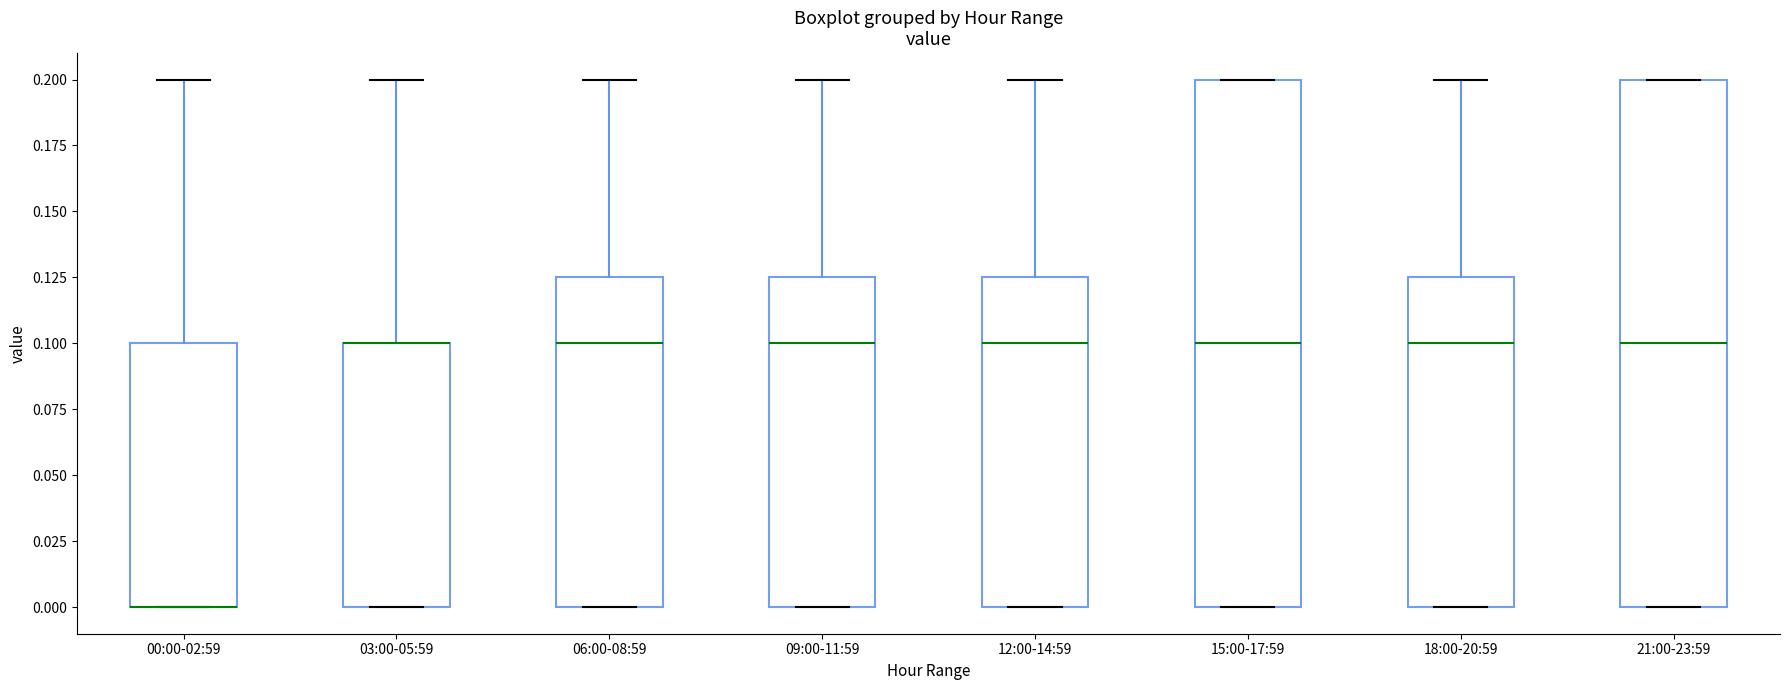

Reading left to right, read every box against the y-axis: the position of its median line, the range the box covers, and the ends of its whiskers. The values are not printed on the chart, so give them approximately, as read against the axis.

00:00-02:59: median 0.000 (drawn on the box's lower edge), box 0.000 to 0.100, whiskers 0.000 to 0.200
03:00-05:59: median 0.100 (drawn on the box's upper edge), box 0.000 to 0.100, whiskers 0.000 to 0.200
06:00-08:59: median 0.100, box 0.000 to 0.125, whiskers 0.000 to 0.200
09:00-11:59: median 0.100, box 0.000 to 0.125, whiskers 0.000 to 0.200
12:00-14:59: median 0.100, box 0.000 to 0.125, whiskers 0.000 to 0.200
15:00-17:59: median 0.100, box 0.000 to 0.200, whiskers 0.000 to 0.200
18:00-20:59: median 0.100, box 0.000 to 0.125, whiskers 0.000 to 0.200
21:00-23:59: median 0.100, box 0.000 to 0.200, whiskers 0.000 to 0.200